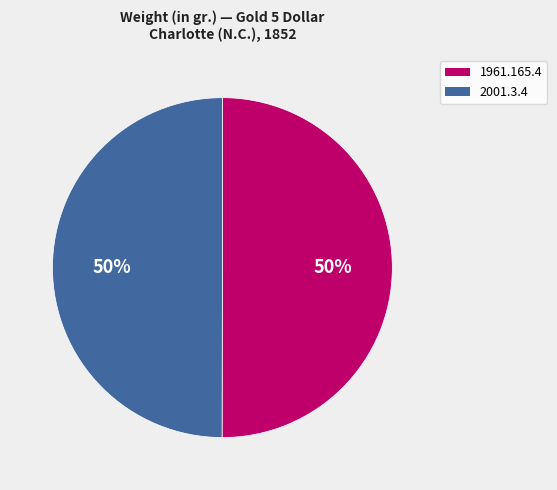

How many segments does this pie chart have?

2